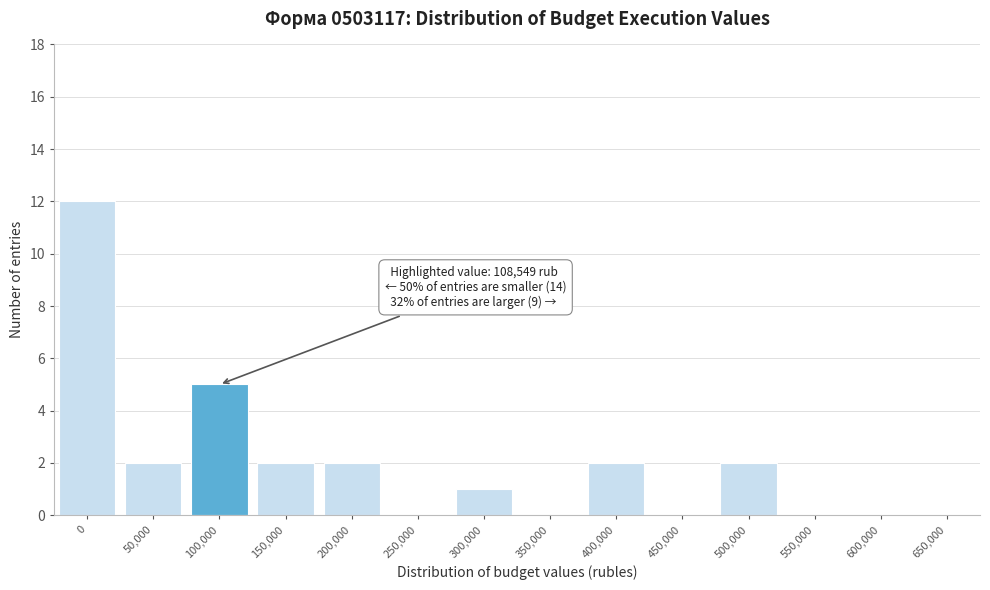

Reading right to left, what are all the values shown in this chart?

650,000=0	600,000=0	550,000=0	500,000=2	450,000=0	400,000=2	350,000=0	300,000=1	250,000=0	200,000=2	150,000=2	100,000=5	50,000=2	0=12